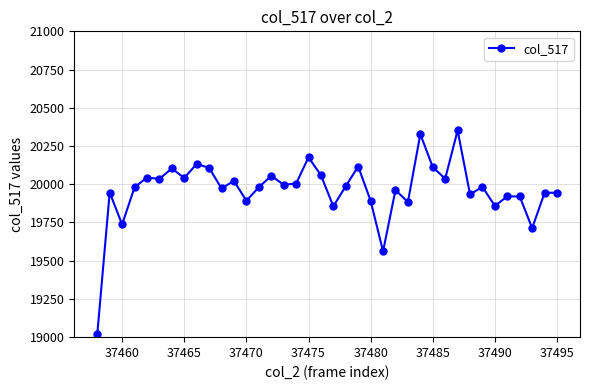

What is the difference between the maximum and minimum values?

1334